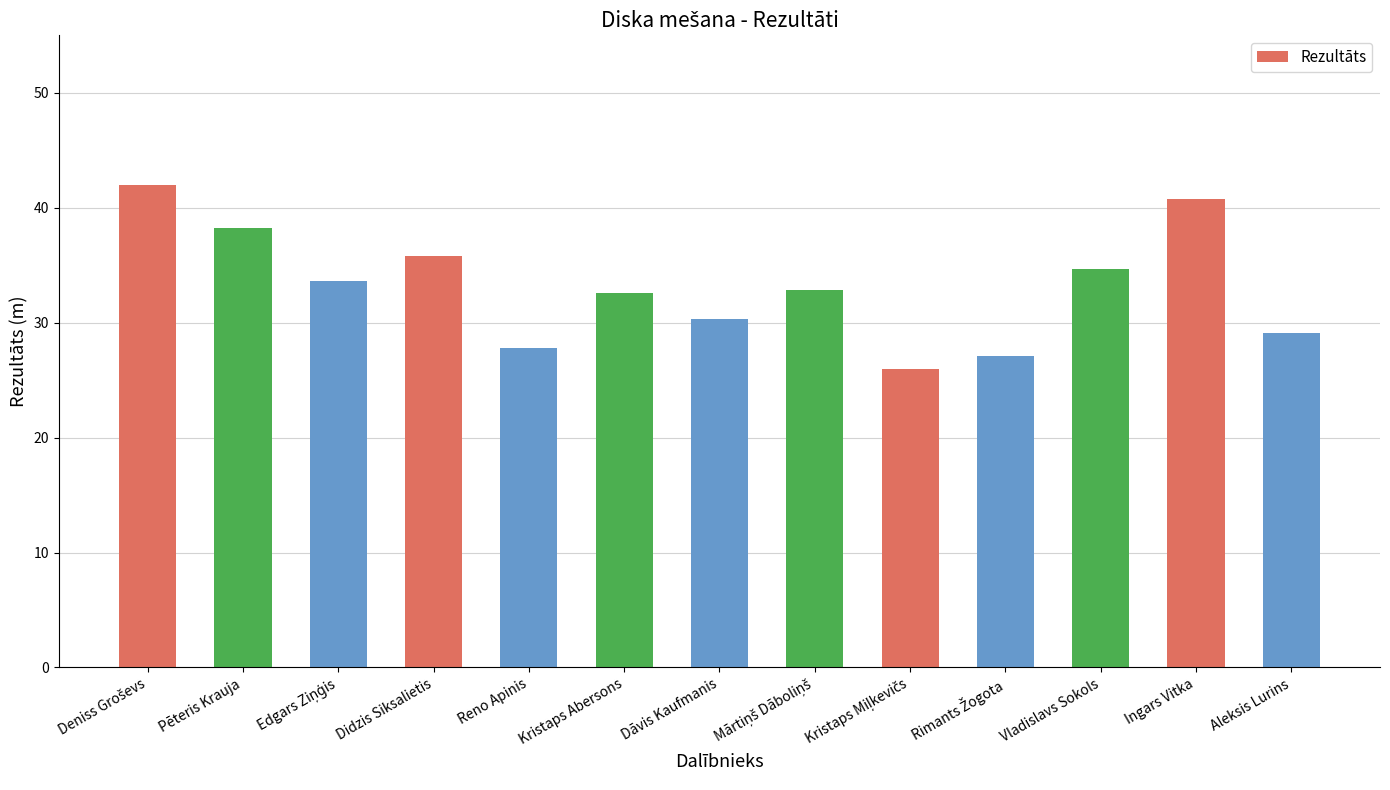

What is the change in value from Kristaps Abersons to Dāvis Kaufmanis?

-2.3